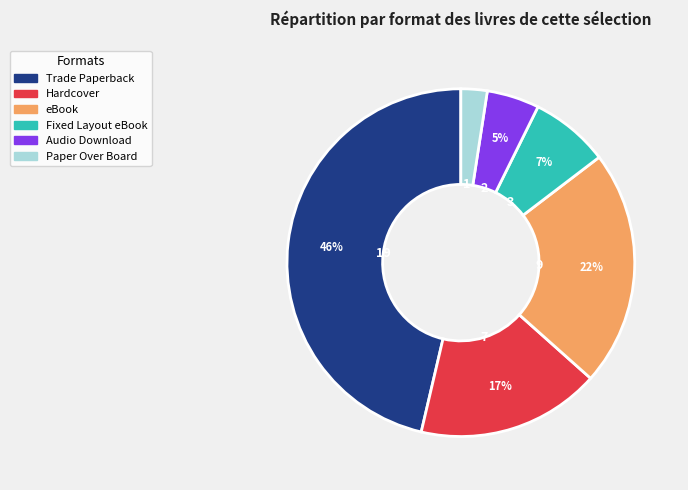

To the nearest percent, what is the difference between the Audio Download and Fixed Layout eBook slice percentages?

2%